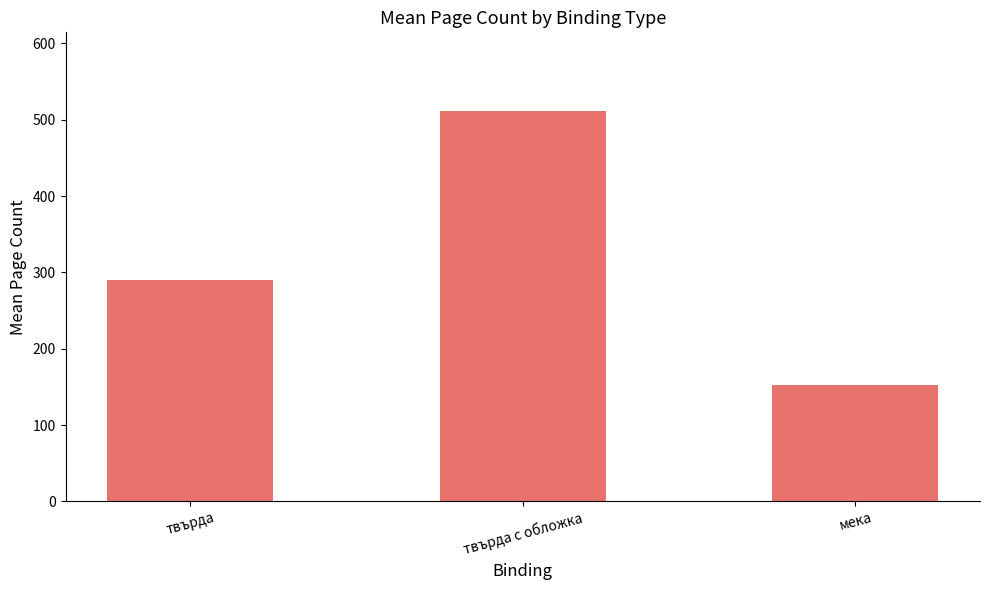

What is the label of the 2nd bar from the right?

твърда с обложка